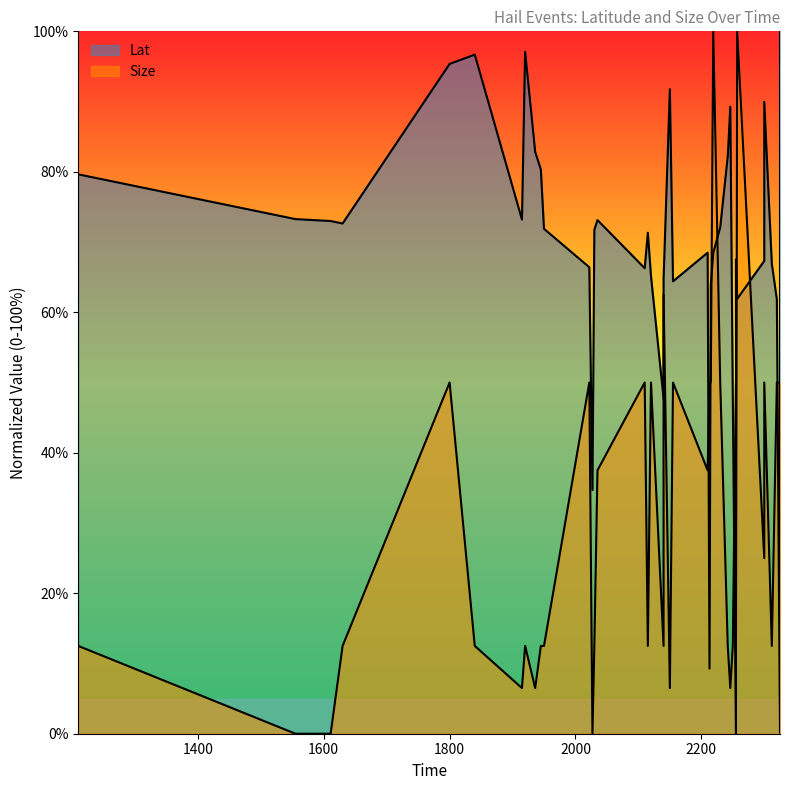

Reading left to right, what are all the values shown in this chart?

Lat: 1210=79.6	1555=73.3	1611=73.0	1630=72.6	1800=95.4	1840=96.7	1915=73.2	1920=97.1	1936=82.8	1945=80.3	1950=71.9	2022=66.4	2027=34.7	2030=71.7	2035=73.1	2110=66.3	2115=71.3	2120=65.2	2140=47.7	2140=64.8	2150=91.8	2155=64.4	2210=68.5	2213=9.3	2215=63.9	2219=68.5	2230=72.1	2242=82.2	2246=89.3	2250=47.8	2255=0.0	2255=67.5	2257=61.9	2300=67.3	2300=70.9	2300=90.0	2312=66.9	2320=61.8	2325=0.1	2325=100.0
Size: 1210=12.5	1555=0.0	1611=0.0	1630=12.5	1800=50.0	1840=12.5	1915=6.5	1920=12.5	1936=6.5	1945=12.5	1950=12.5	2022=50.0	2027=0.0	2030=12.5	2035=37.5	2110=50.0	2115=12.5	2120=50.0	2140=12.5	2140=62.5	2150=6.5	2155=50.0	2210=37.5	2213=50.0	2215=50.0	2219=100.0	2230=50.0	2242=12.5	2246=6.5	2250=12.5	2255=50.0	2255=12.5	2257=100.0	2300=25.0	2300=25.0	2300=50.0	2312=12.5	2320=50.0	2325=50.0	2325=12.5